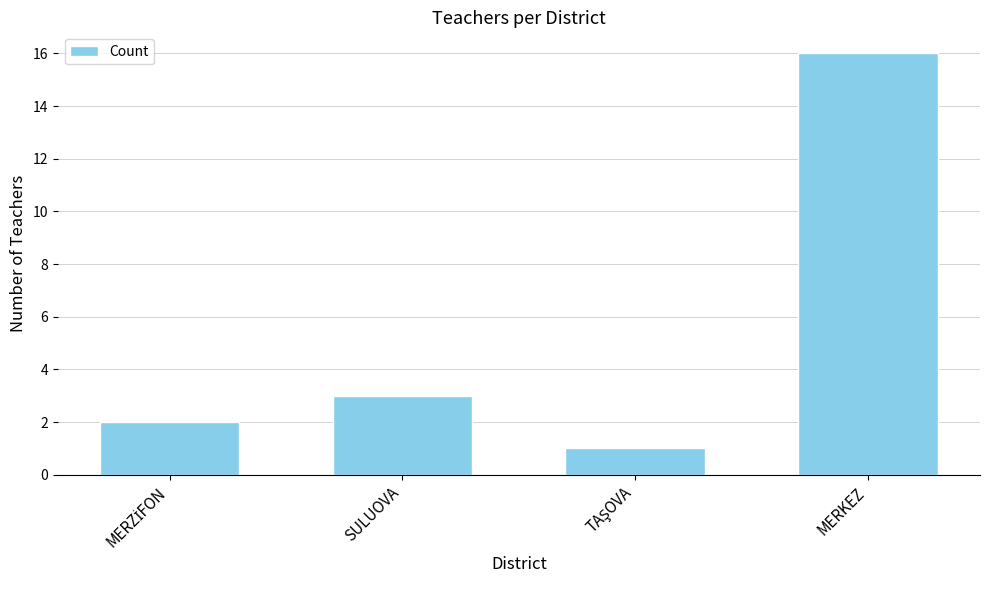

Are the bars horizontal?

No